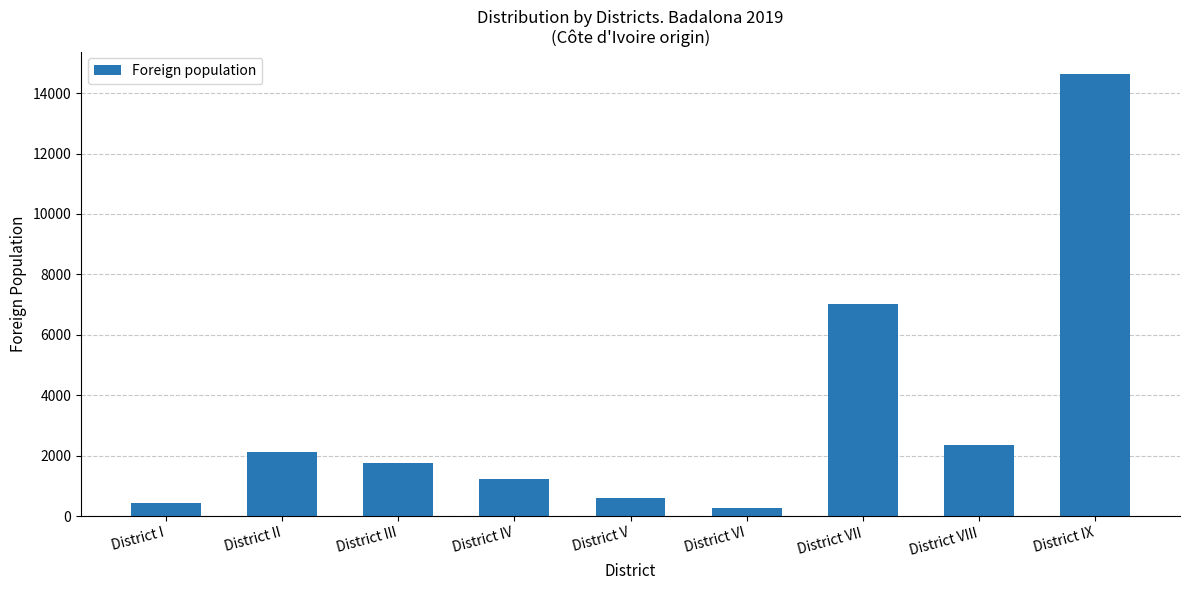

What is the label of the 5th bar from the left?

District V